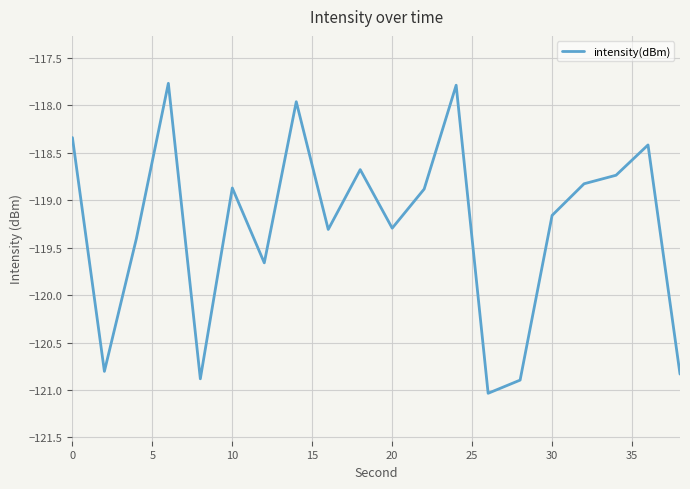

How many distinct data groups are displayed?

1